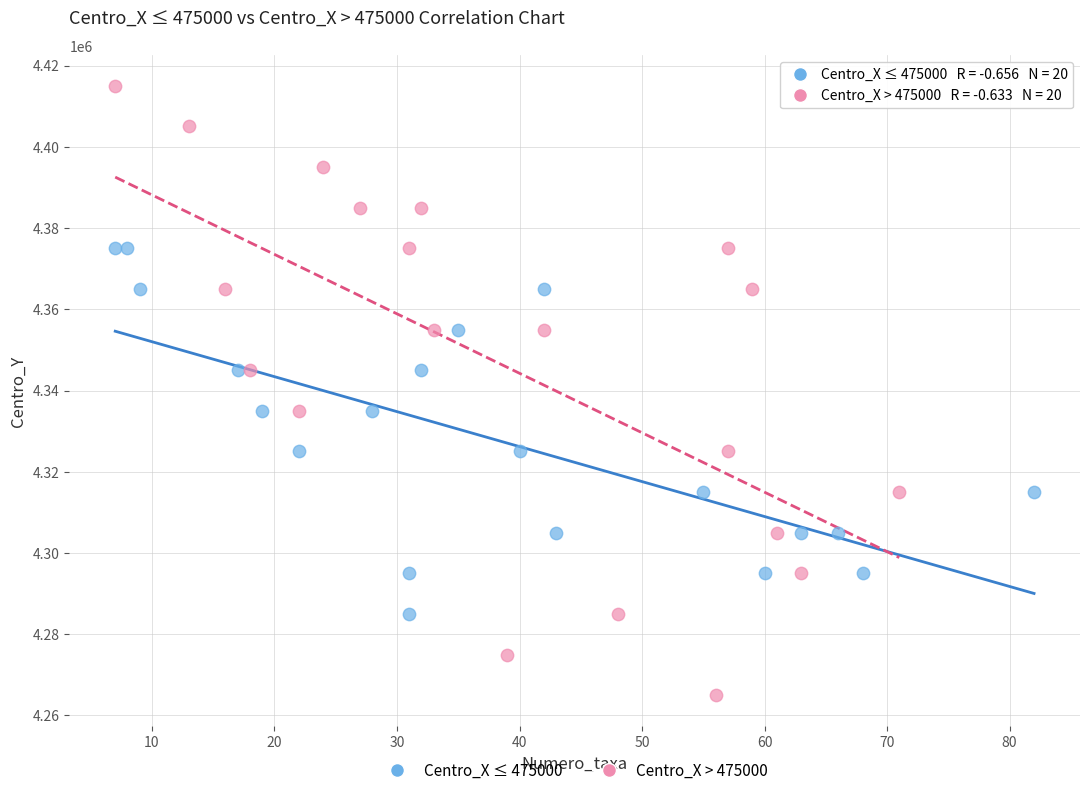

Which series reaches the maximum Y coordinate?

Centro_X > 475000